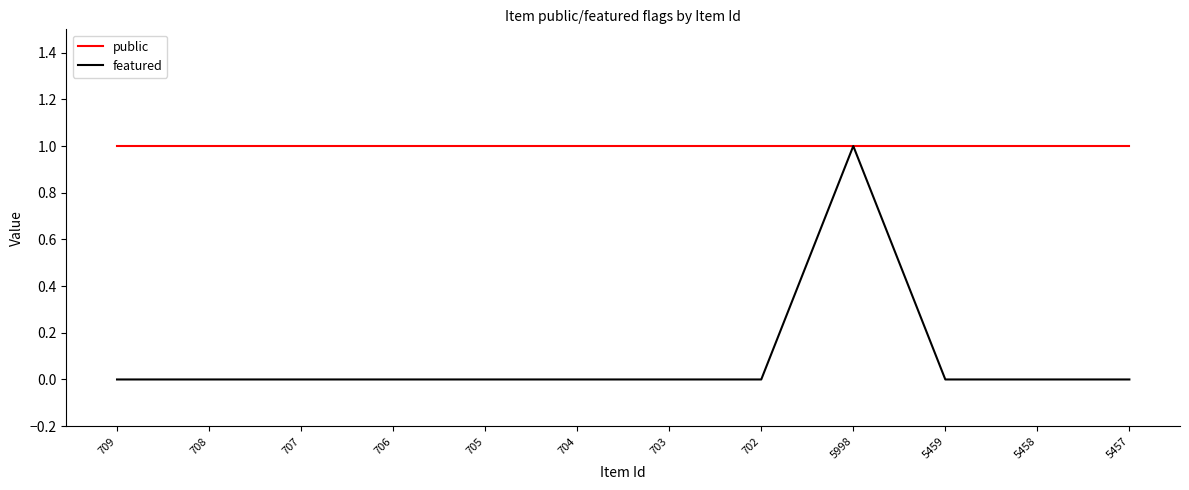

Rank the series at 5457 from lowest to highest value.

featured, public